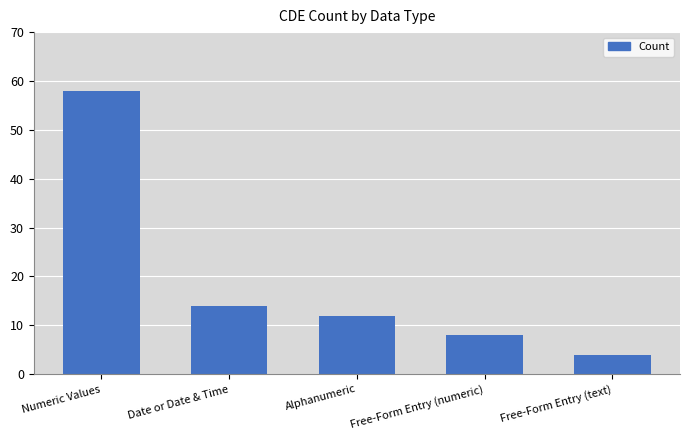

Reading left to right, transcribe all the data shown in this chart.

58	14	12	8	4